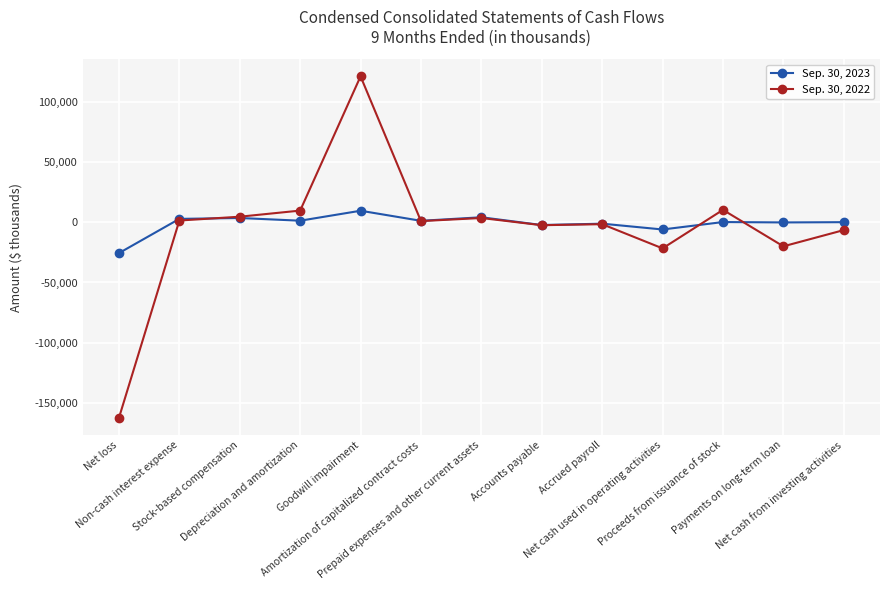

What is the greatest value displayed?

121088